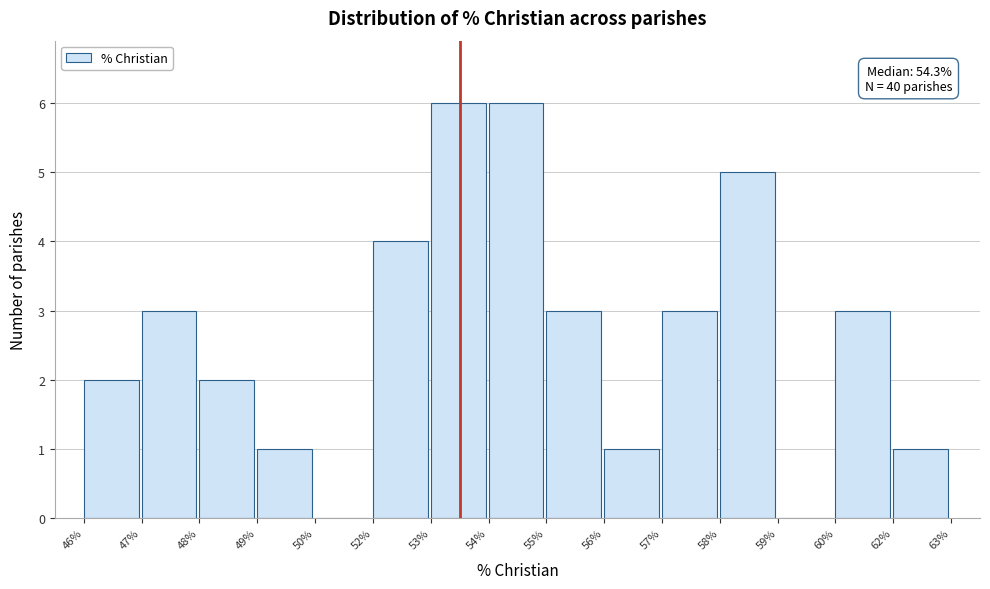

Reading left to right, list all the values displayed in this chart.

46%=2	47%=3	48%=2	49%=1	50%=0	52%=4	53%=6	54%=6	55%=3	56%=1	57%=3	58%=5	59%=0	60%=3	62%=1